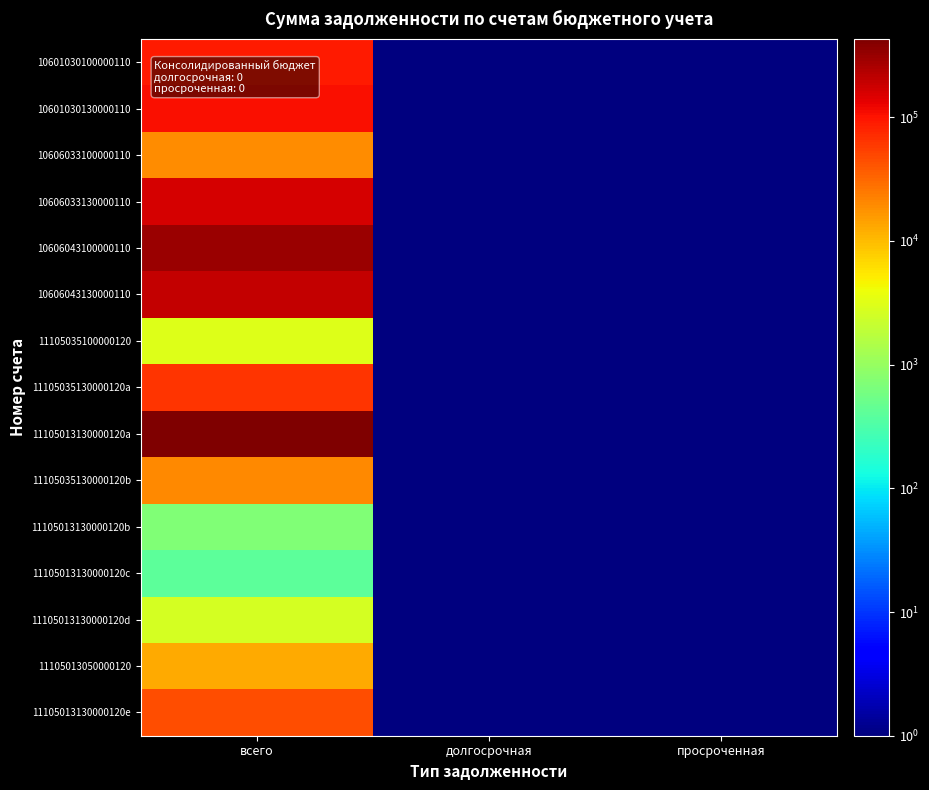

Which series has the largest total across all categories?

11105013130000120a